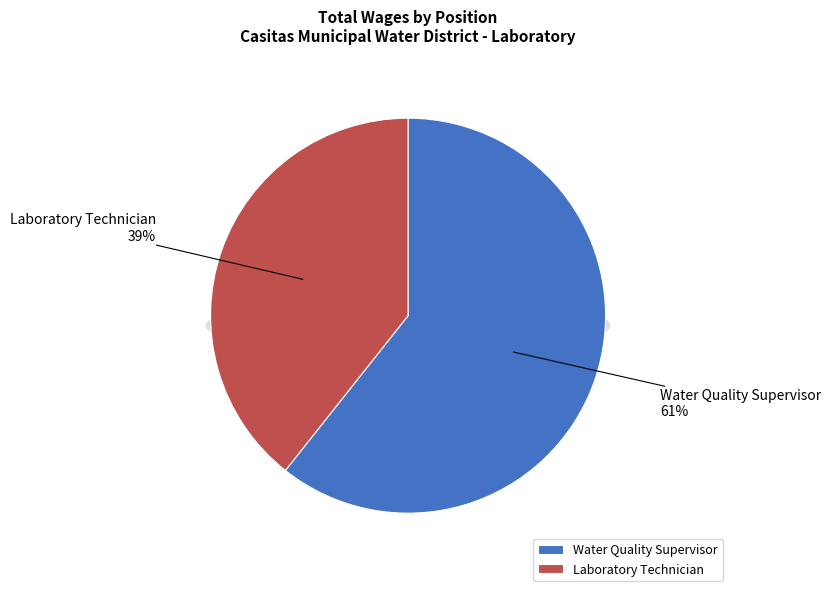

Is Water Quality Supervisor the majority of the pie?

Yes